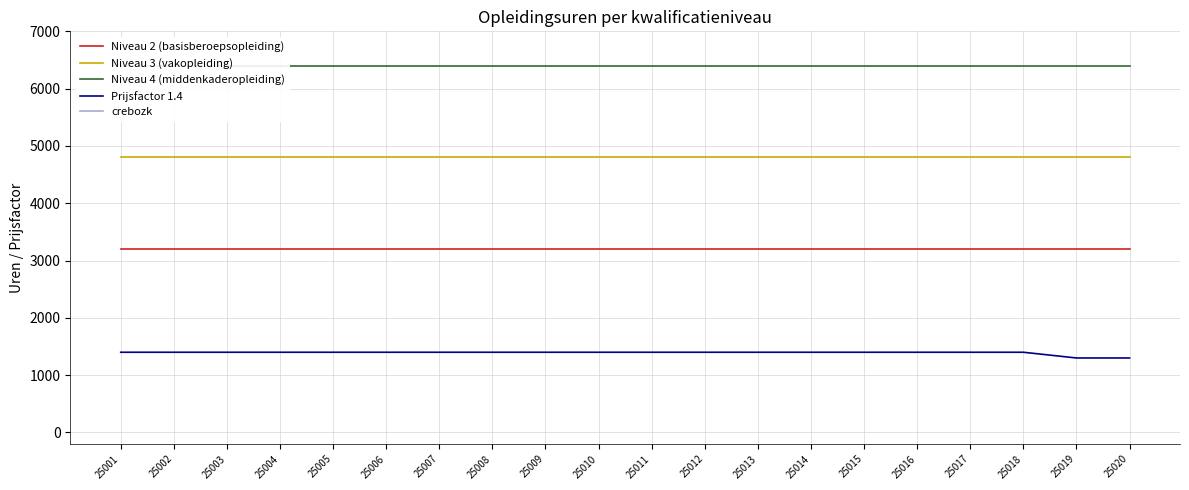

What is the value of the Niveau 2 (basisberoepsopleiding) point at the 10th from the left?

3200